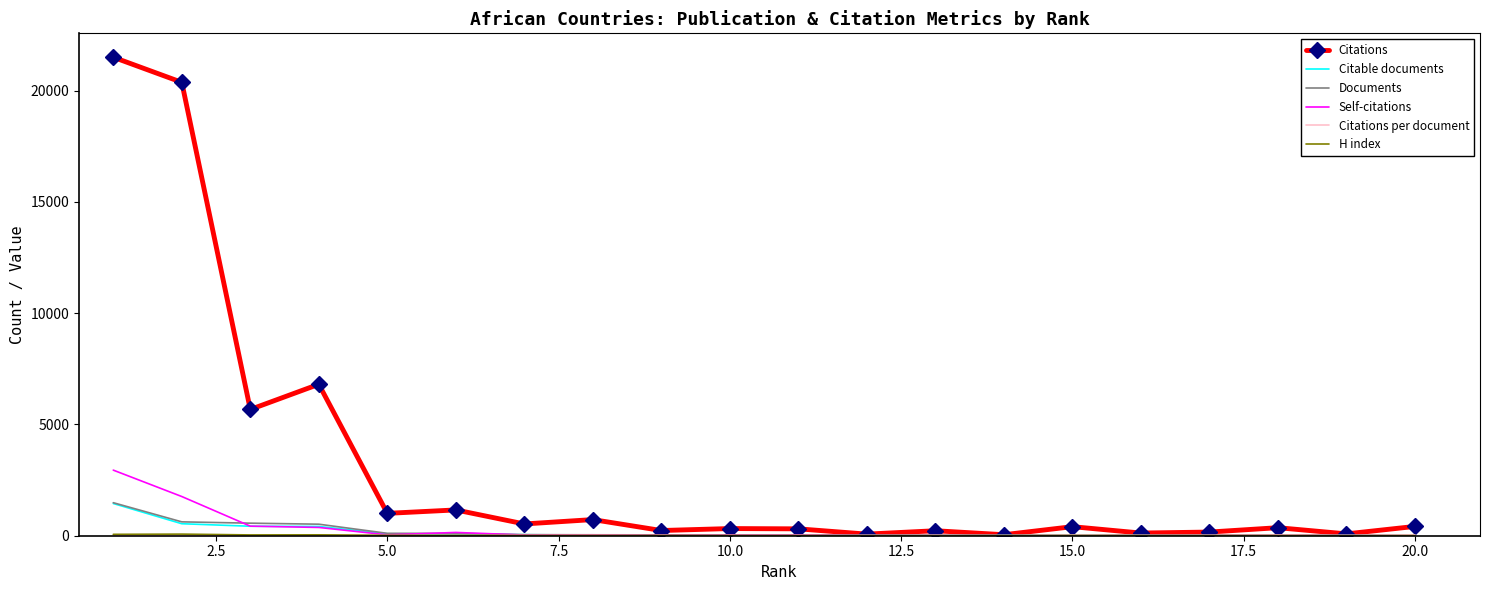

Which series has the widest spread of values?

Citations